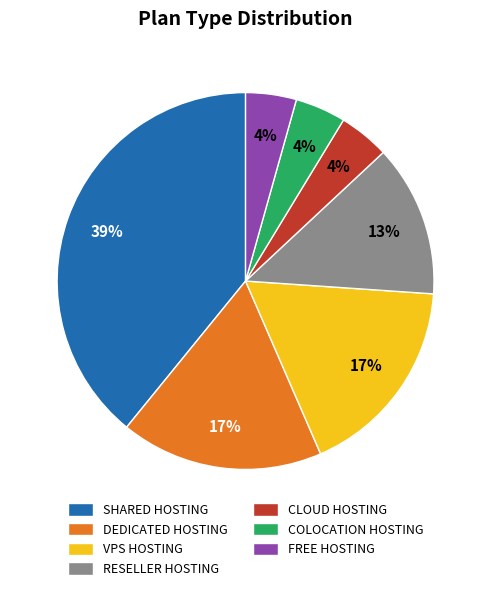

True or false: RESELLER HOSTING accounts for 13% of the total.

True